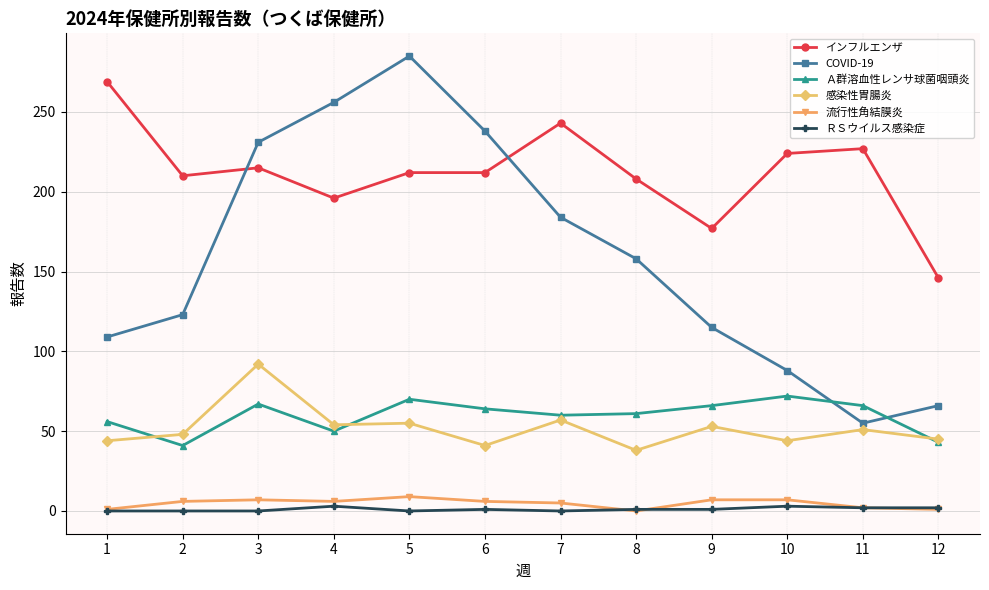

Is it true that 感染性胃腸炎 equals 135 at 3?

False